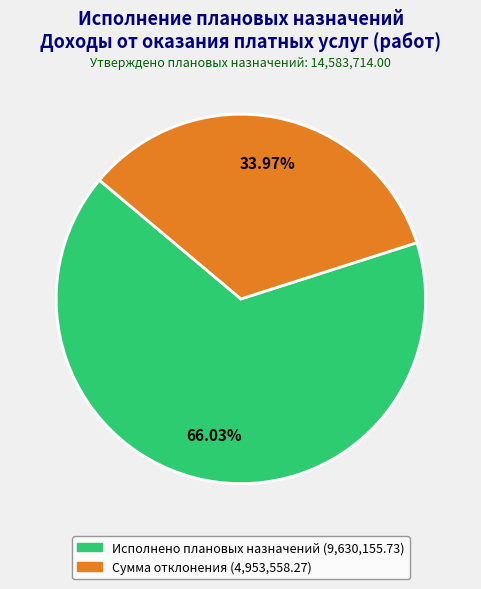

To the nearest percent, what portion does Сумма отклонения represent?

34%